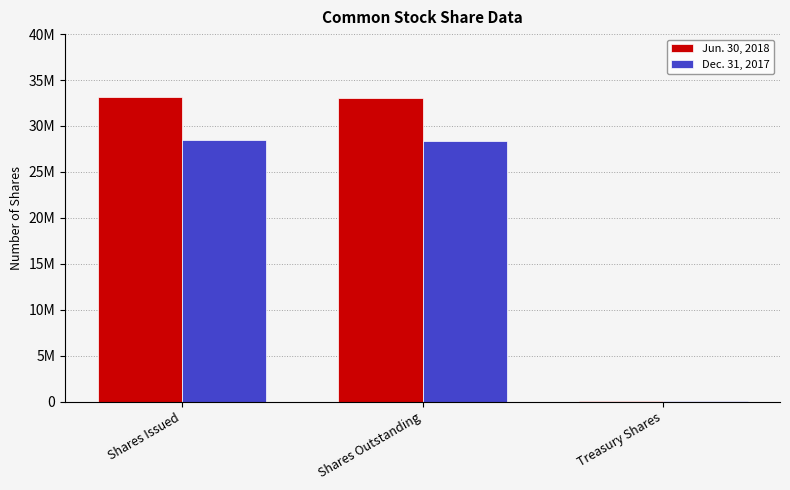

At which category is the sum across all series the highest?

Shares Issued